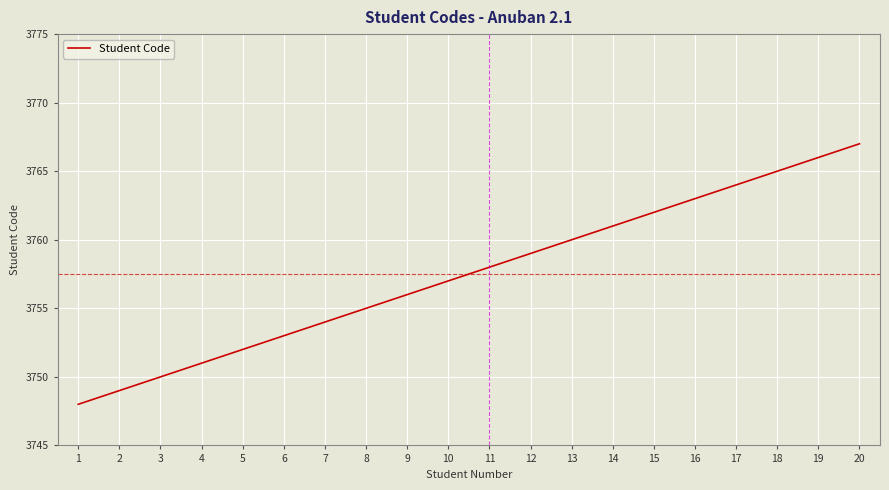

What is the change in value from 7 to 10?

+3